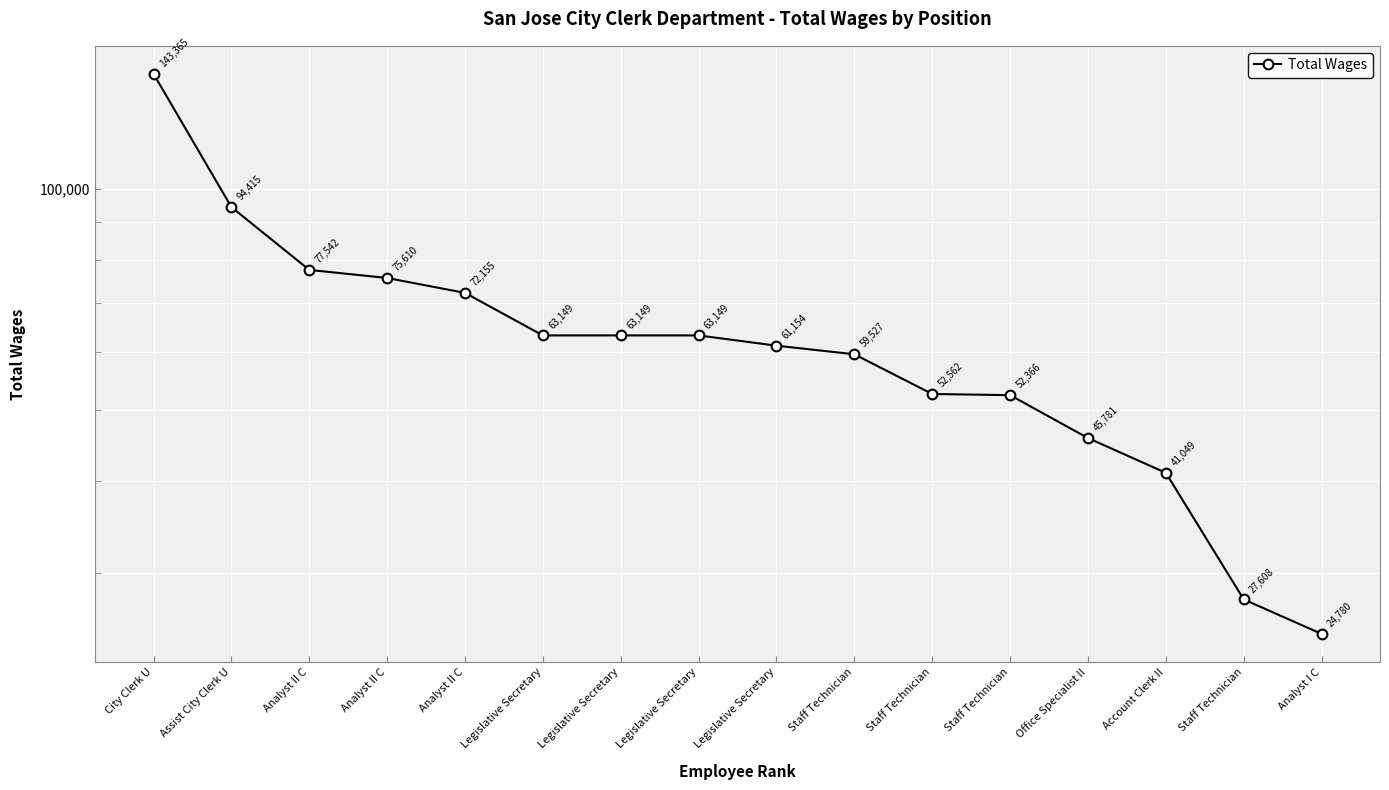

True or false: the data has more than 0 interior local peaks.

False